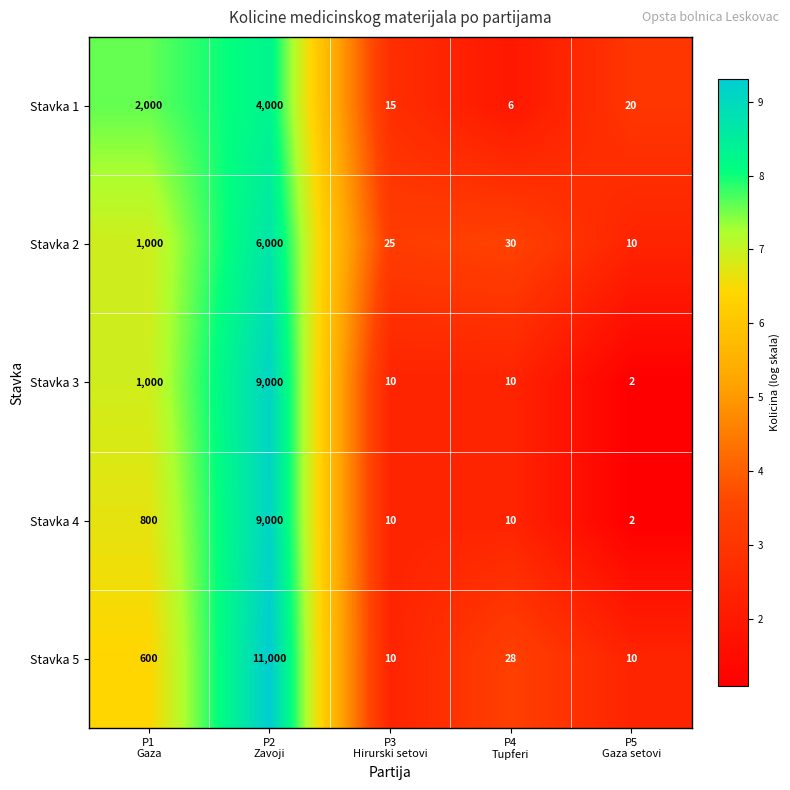

What is the difference between the second highest and minimum values in the Stavka 5 series?

590